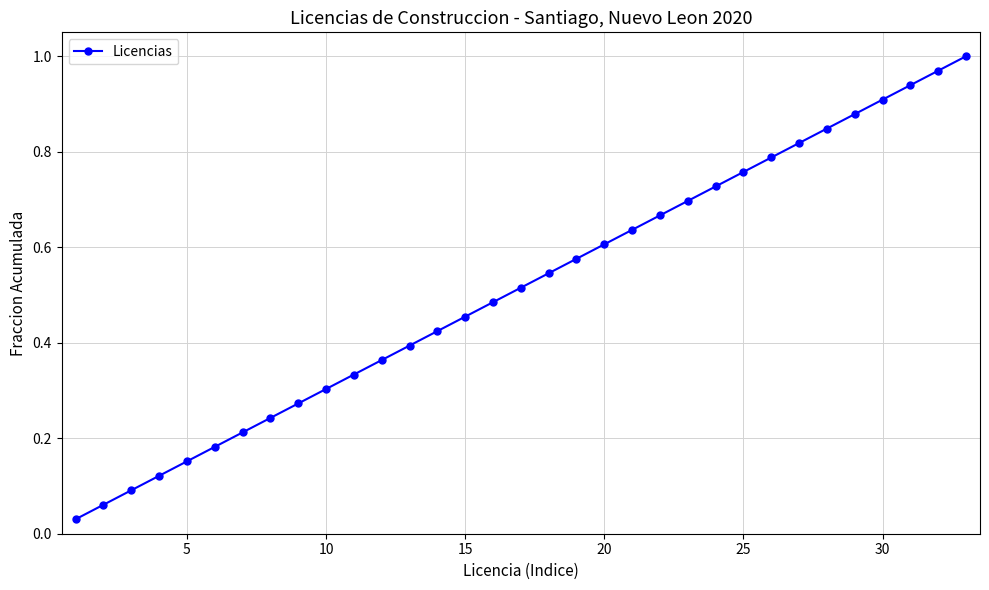

What is the sum of all values?

17.0